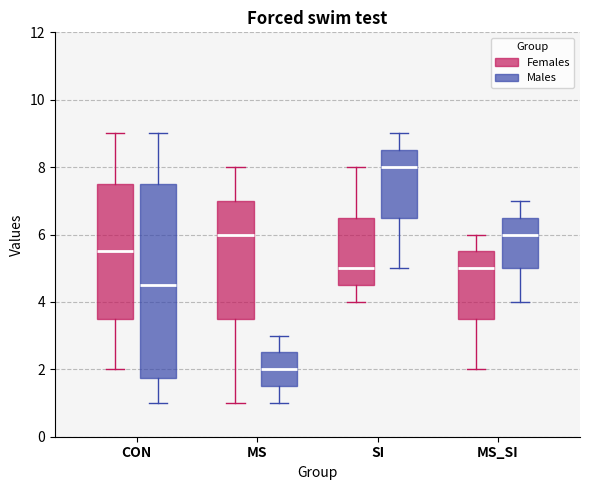

Reading left to right, read every box against the y-axis: the position of its median line, the range the box covers, and the ends of its whiskers. The values are not printed on the chart, so give them approximately, as read against the axis.

CON (Females): median 5.6, box 3.6 to 7.6, whiskers 2.0 to 9.0
CON (Males): median 4.6, box 1.8 to 7.6, whiskers 1.0 to 9.0
MS (Females): median 6.0, box 3.6 to 7.0, whiskers 1.0 to 8.0
MS (Males): median 2.0, box 1.6 to 2.6, whiskers 1.0 to 3.0
SI (Females): median 5.0, box 4.6 to 6.6, whiskers 4.0 to 8.0
SI (Males): median 8.0, box 6.6 to 8.6, whiskers 5.0 to 9.0
MS_SI (Females): median 5.0, box 3.6 to 5.6, whiskers 2.0 to 6.0
MS_SI (Males): median 6.0, box 5.0 to 6.6, whiskers 4.0 to 7.0